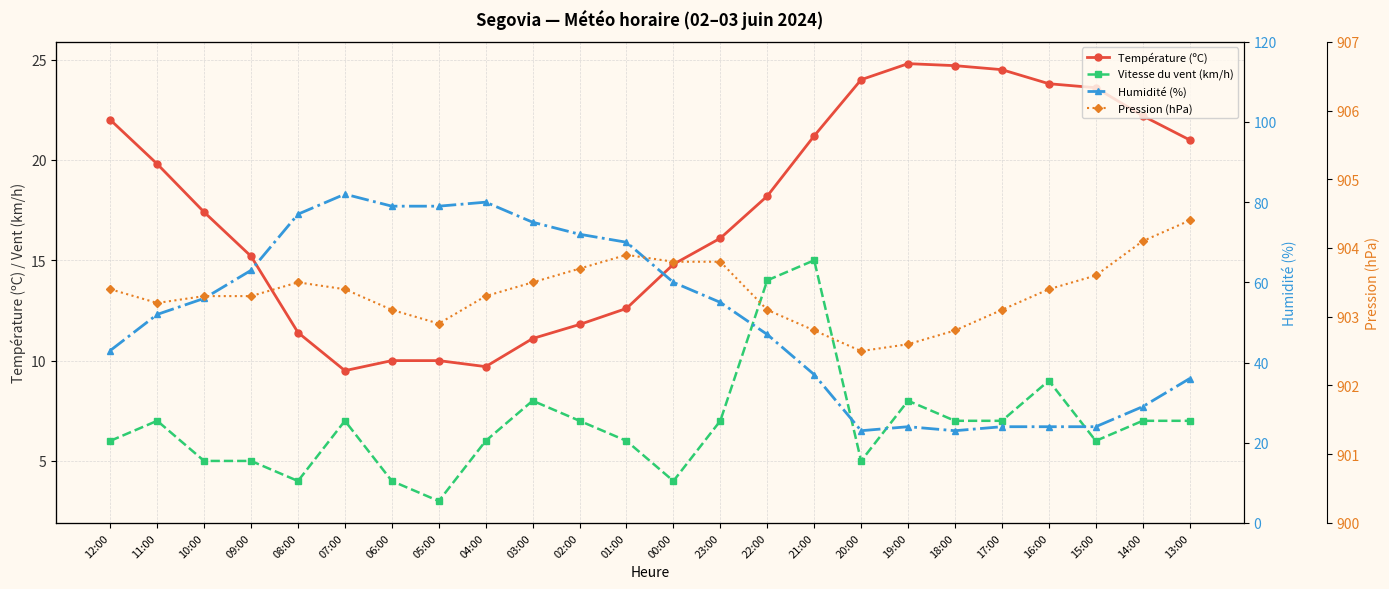

Where does the Température (ºC) series first go above 18?

12:00